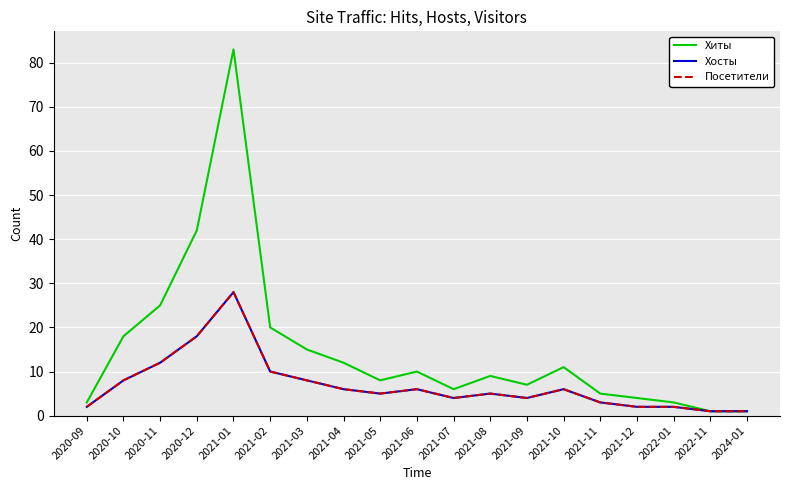

Is it true that Хиты equals 30 at 2021-02?

False